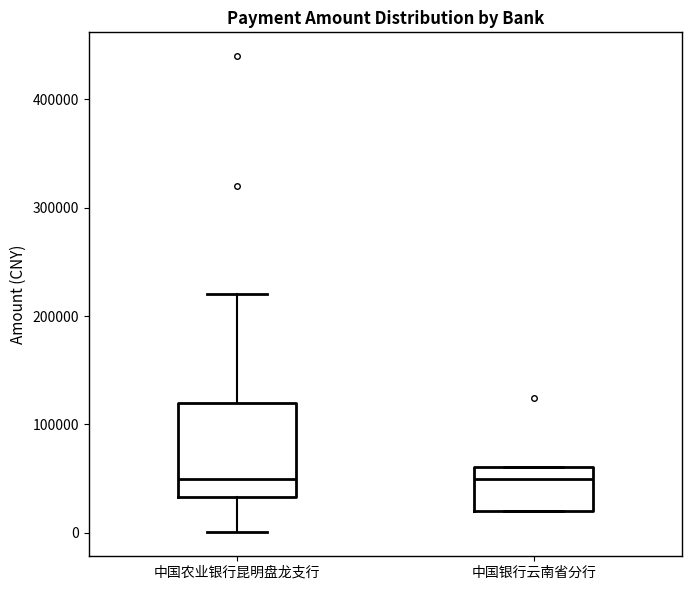

Reading left to right, transcribe this box plot: for each box, give where its median line is, the range the box spans, and where its two whiskers end, as read against the y-axis. The values are not printed on the chart, so give them approximately, as read against the axis.

中国农业银行昆明盘龙支行: median 50000, box 30000 to 120000, whiskers 0 to 220000
中国银行云南省分行: median 50000, box 20000 to 60000, whiskers 20000 to 60000